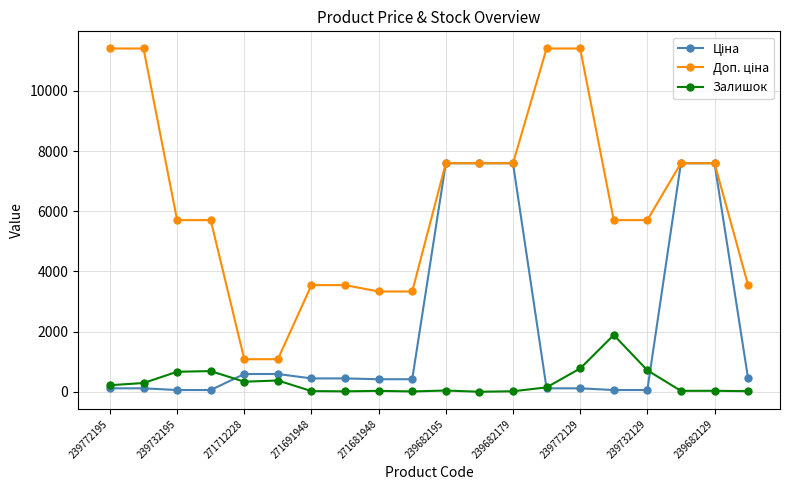

True or false: Залишок has more than 0 interior local peaks.

True